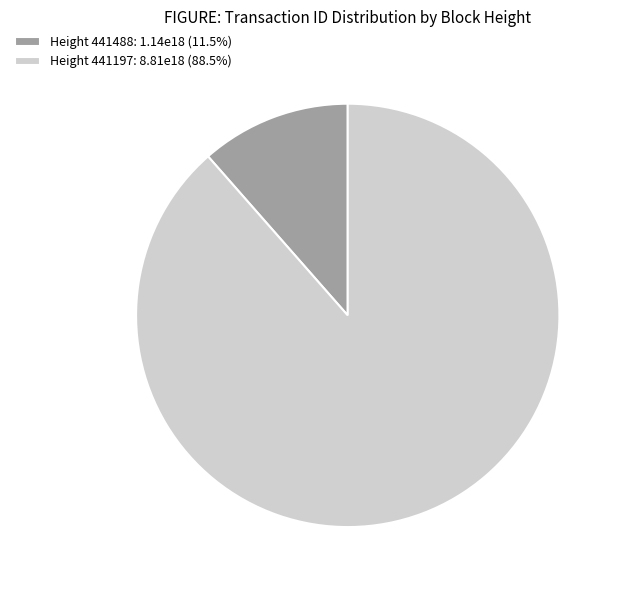

Is the sum of Height 441488: 1.14e18 (11.5%) and Height 441197: 8.81e18 (88.5%) greater than half?

Yes